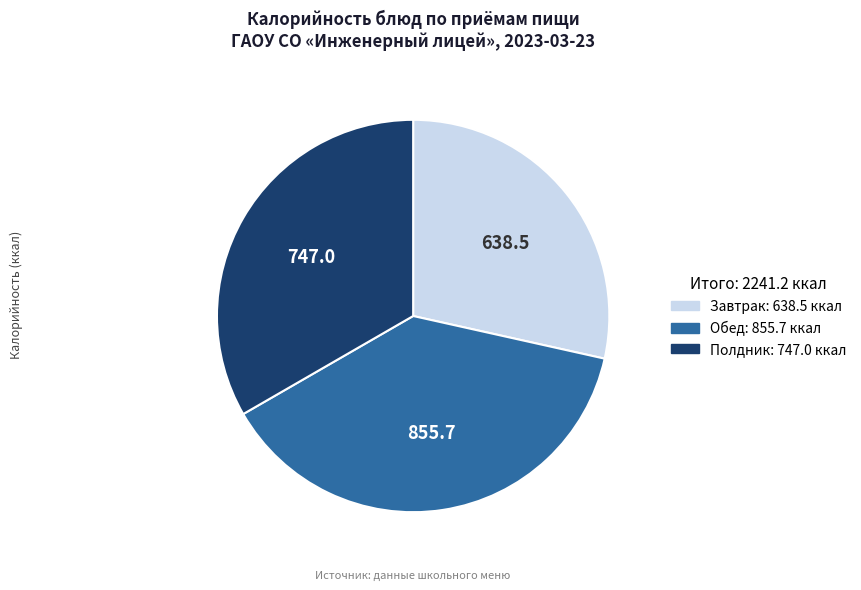

Is there any slice that represents more than half of the pie?

No